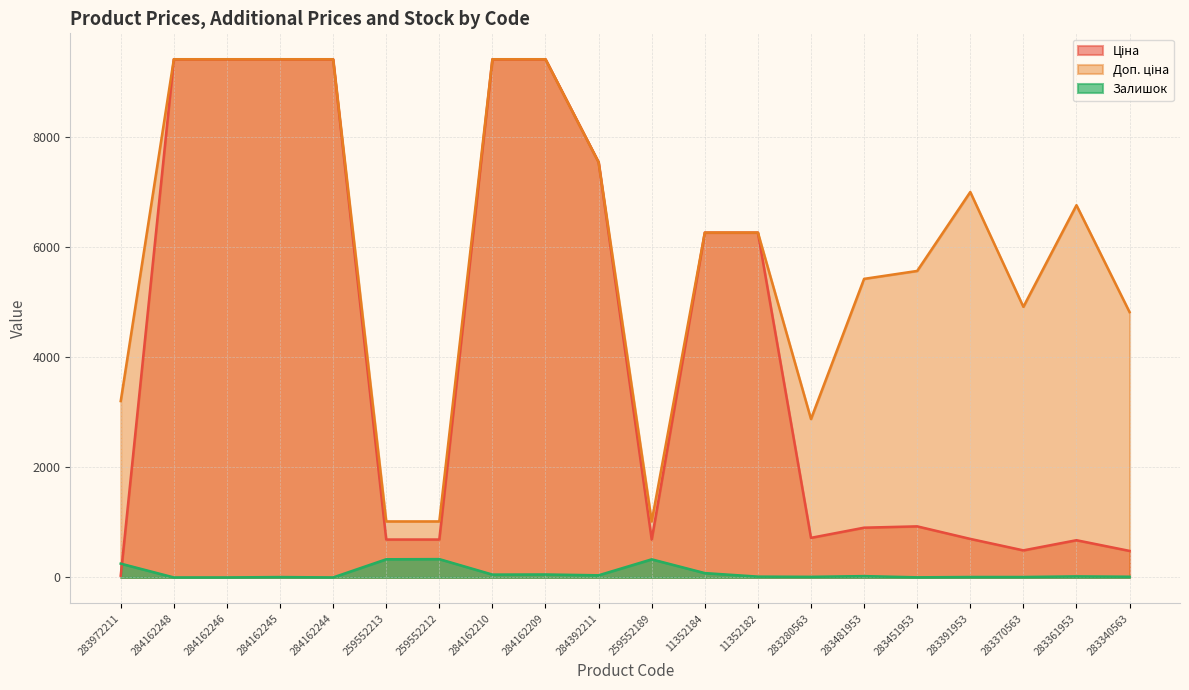

Reading left to right, extract all data points from this chart.

Ціна: 32.0	9416.9	9416.9	9416.9	9416.9	689.1	689.1	9416.9	9416.9	7545.9	689.1	6266.7	6266.7	719.6	904.3	928.3	700.4	491.7	676.4	482.1
Доп. ціна: 3205.0	9416.9	9416.9	9416.9	9416.9	1017.8	1017.8	9416.9	9416.9	7545.9	1017.8	6266.7	6266.7	2878.5	5425.9	5569.9	7004.3	4917.4	6764.4	4821.4
Залишок: 251.0	0.0	0.0	7.0	0.0	330.0	333.0	52.0	54.0	39.0	329.0	79.0	15.0	11.0	24.0	2.0	8.0	8.0	19.0	13.0